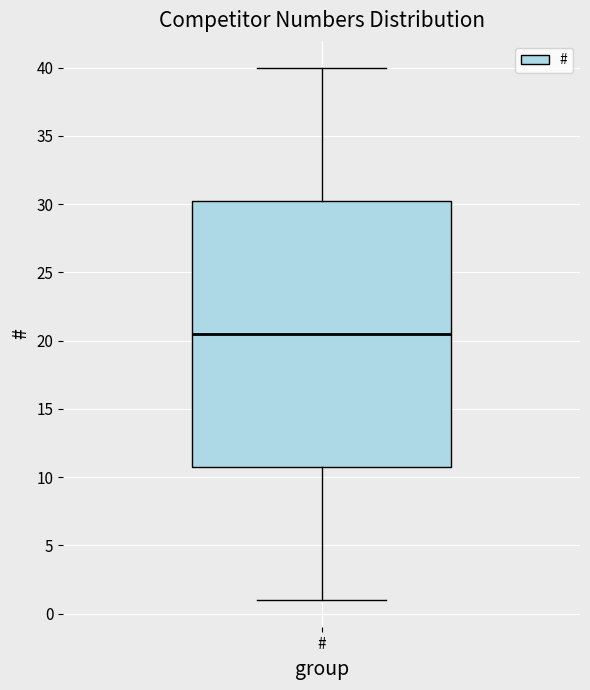

Read this box plot against the y-axis: the position of the median line, the range covered by the box, and the ends of both whiskers. The values are not printed on the chart, so give them approximately, as read against the axis.

median 20.5, box 11.0 to 30.5, whiskers 1.0 to 40.0